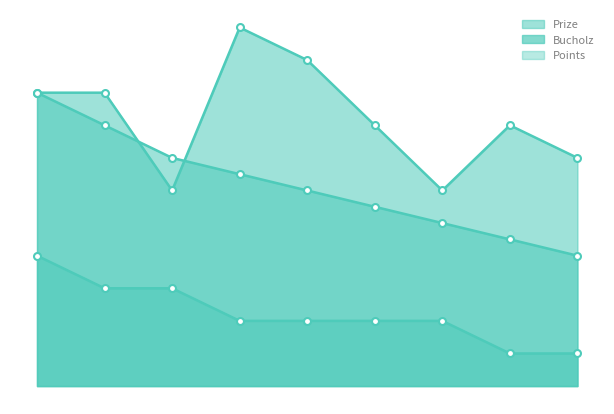

Which category has the highest value in the Points series?

1